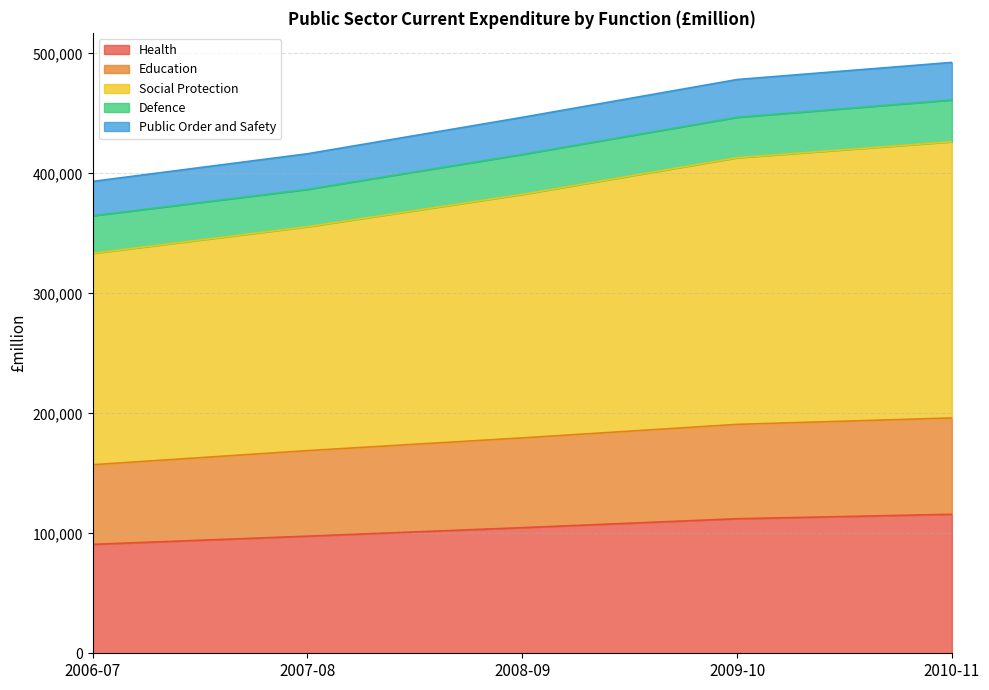

What is the value of the Health point at the 2nd from the left?

97623